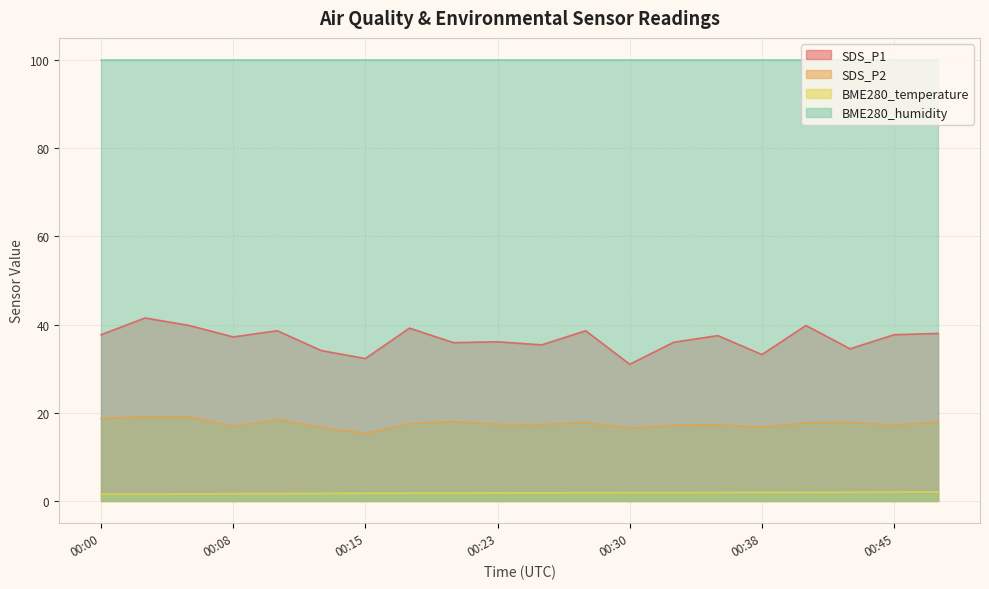

True or false: SDS_P2 and BME280_temperature intersect in this chart.

False